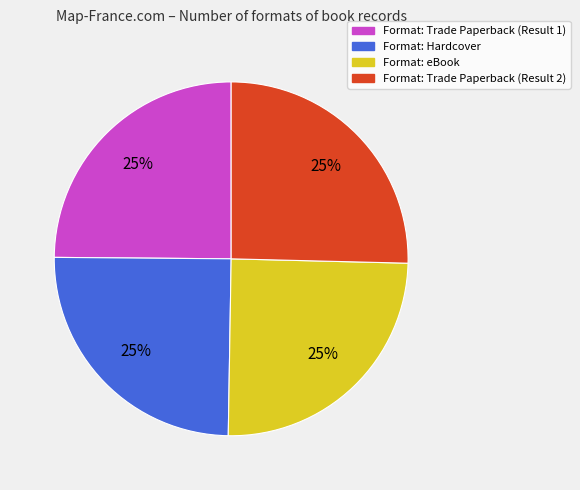

To the nearest percent, what percentage of the pie is Format: eBook?

25%